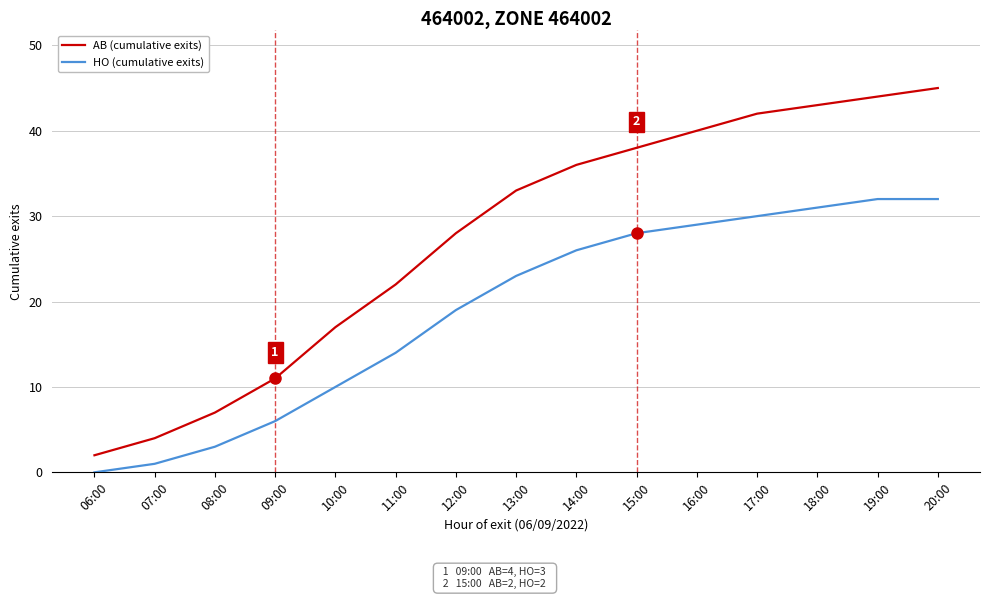

What position from the left is 20:00?

15